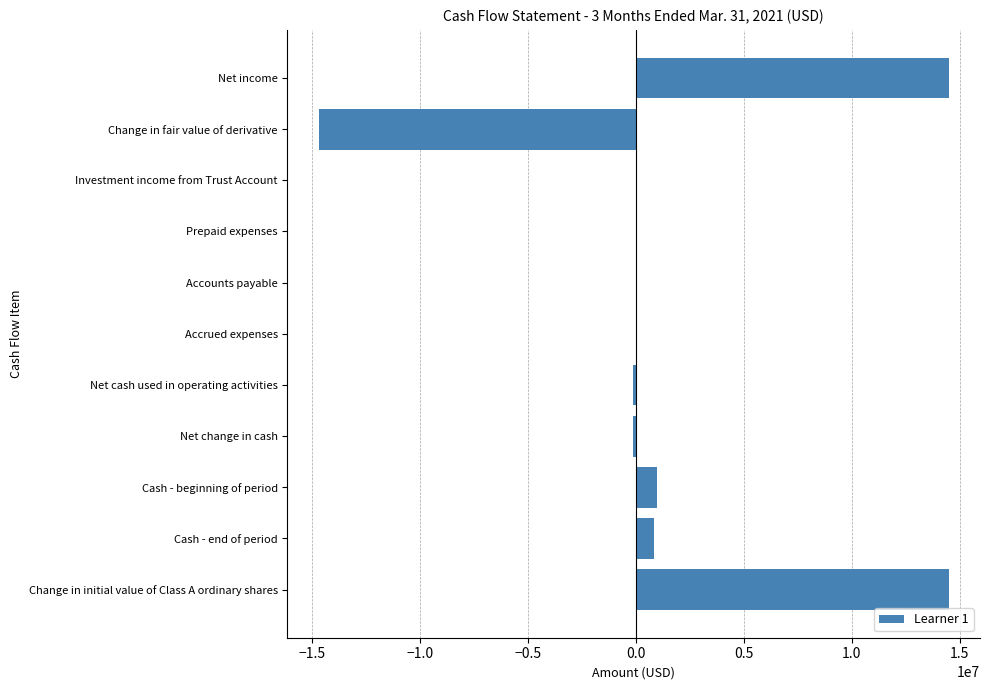

What is the greatest value displayed?

14487526